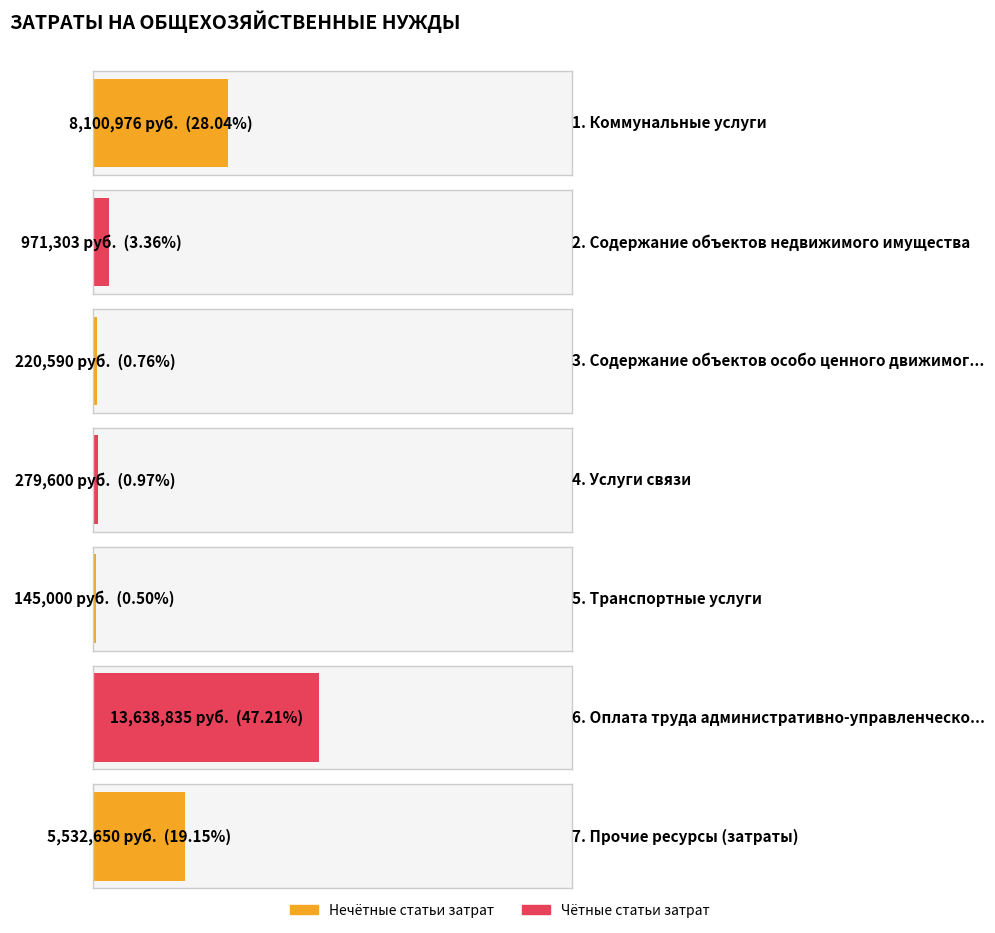

What is the sum of all values?

28888953.5